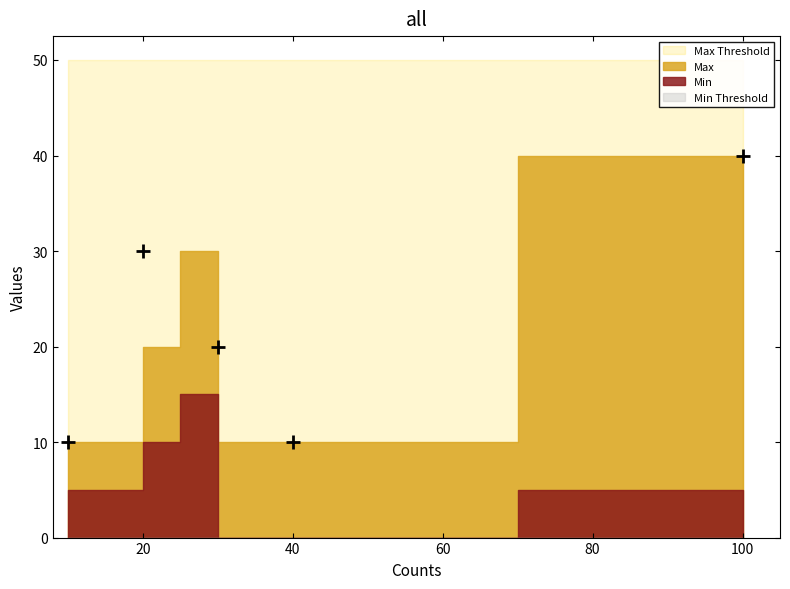

Between 10 and 100, which series saw the biggest shift?

Max